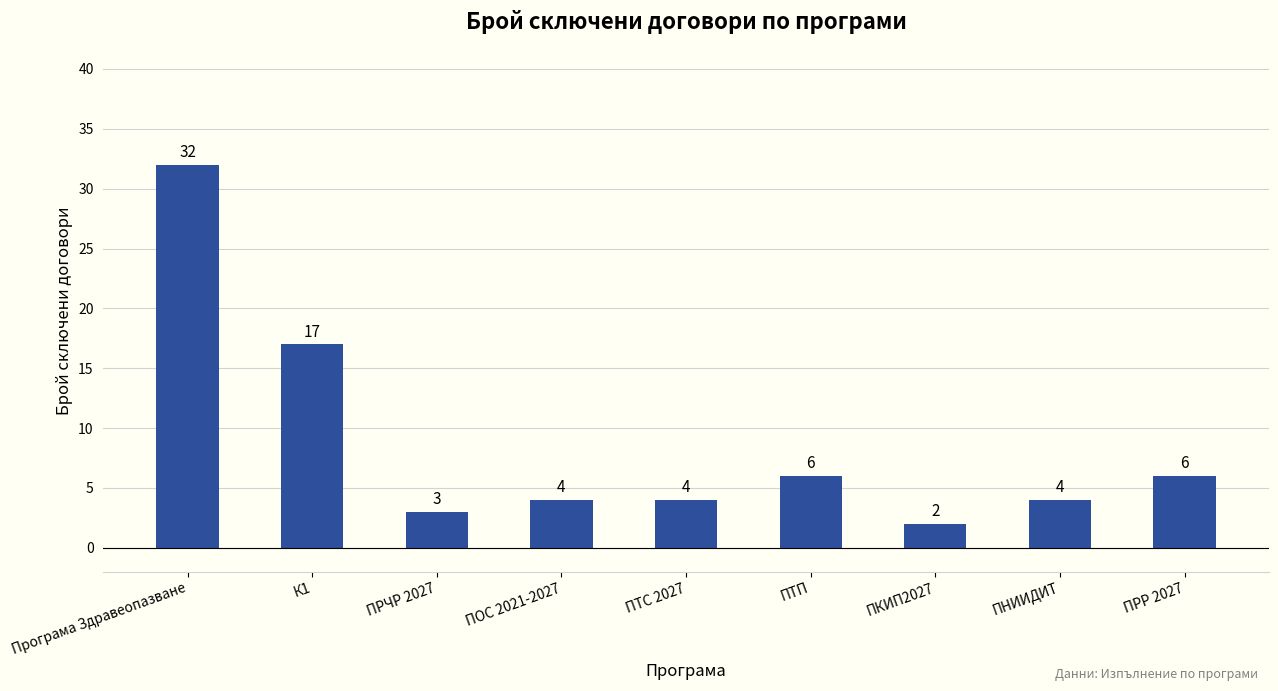

Does the chart contain any negative values?

No